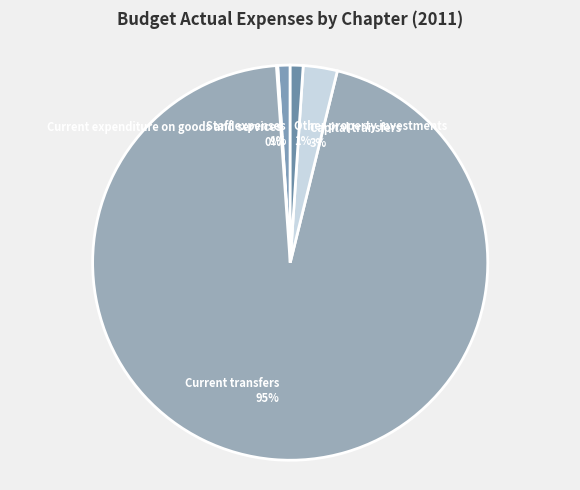

What is the largest slice in the pie chart?

Current transfers